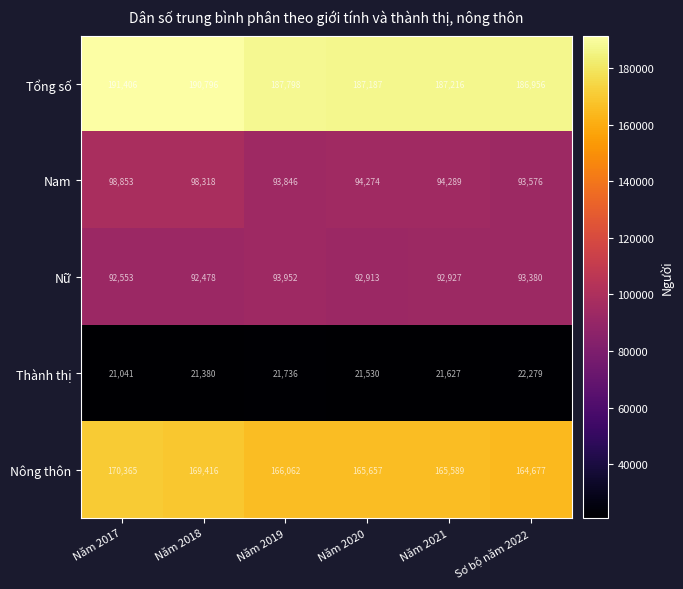

Where is Nữ nearest to the value 93215?

Sơ bộ năm 2022